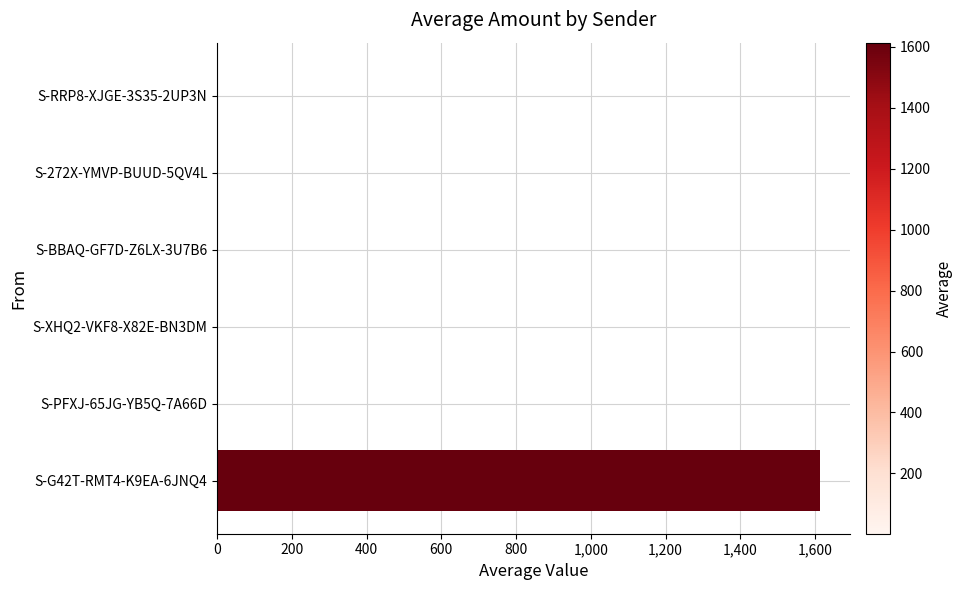

What is the sum of all values?

1626.7